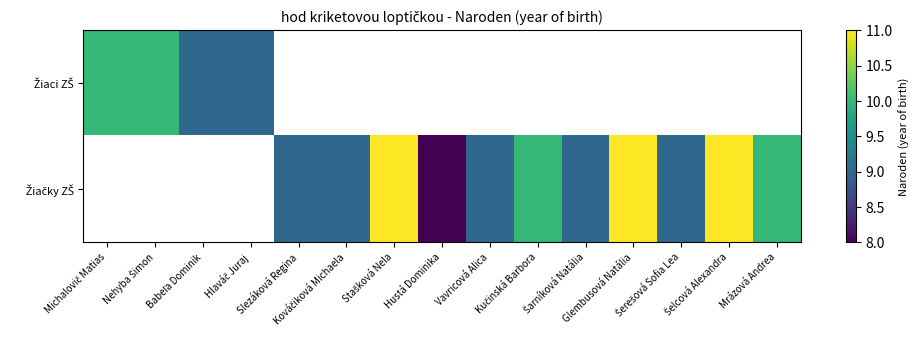

Where does the Žiačky ZŠ series first go above 9?

Stašková Nela